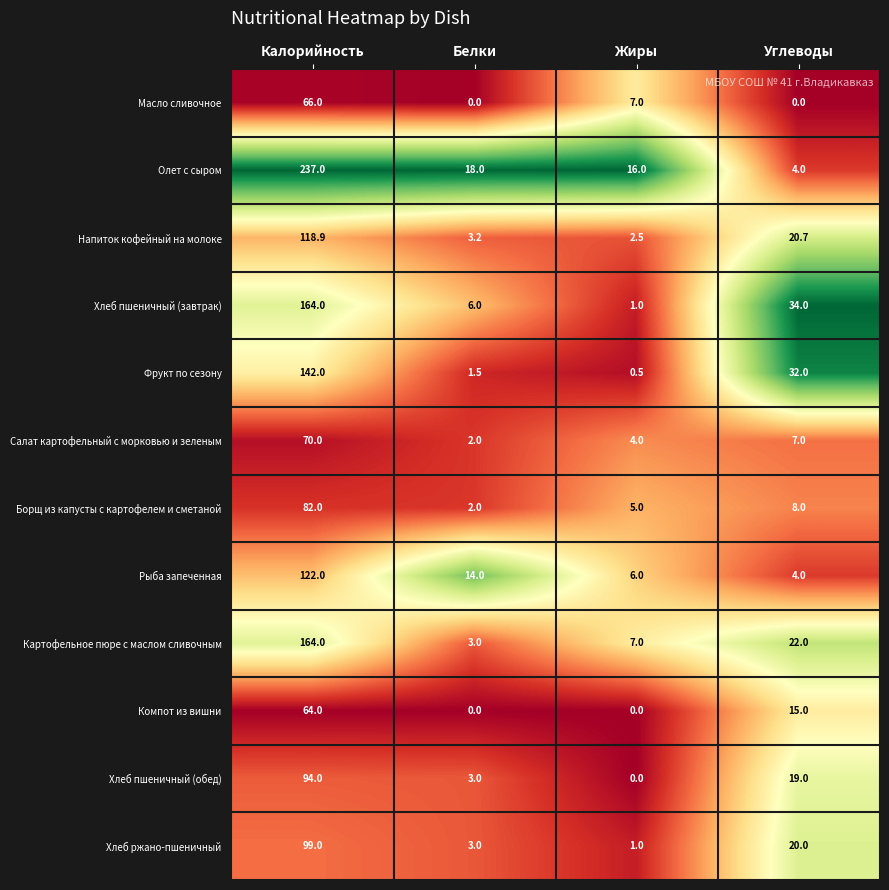

Which series changed the most between Калорийность and Углеводы?

Олет с сыром